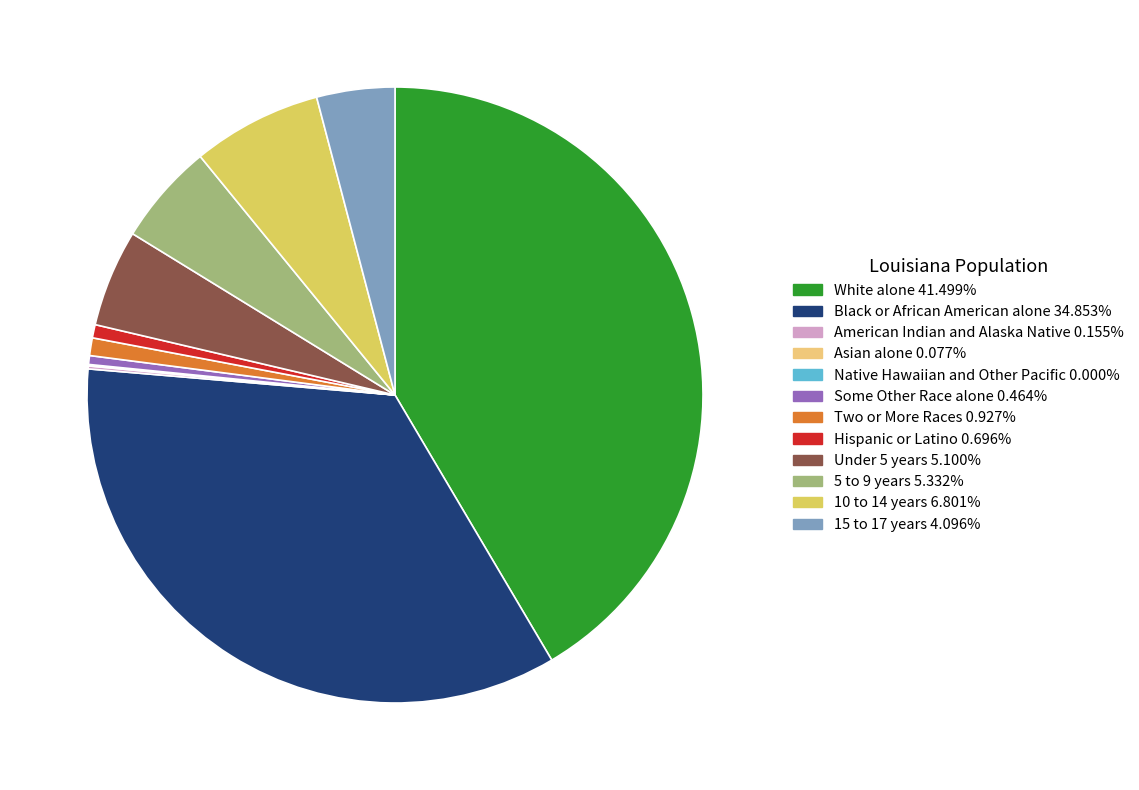

Does any single category account for the majority?

No